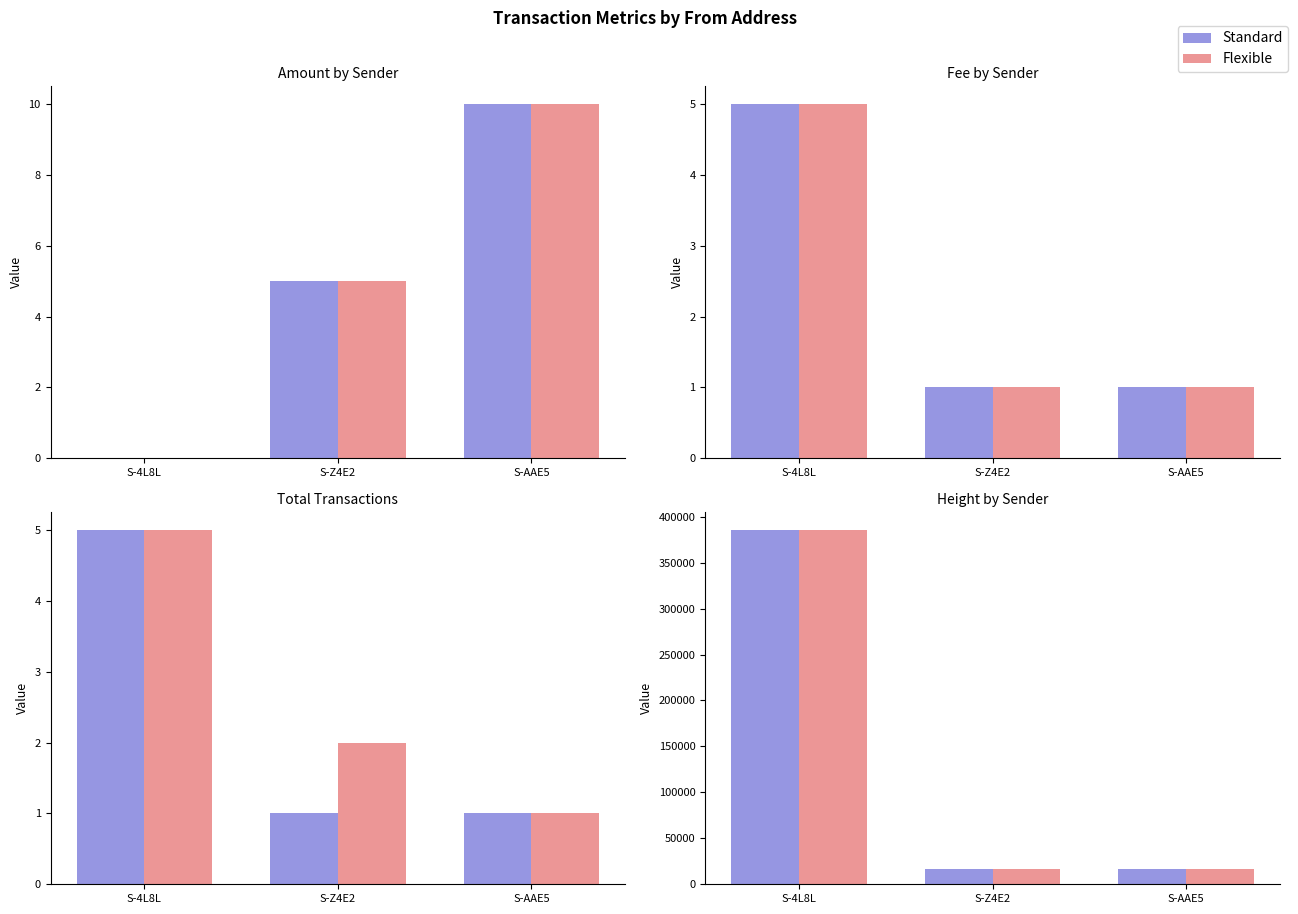

Are the bars grouped side by side (vs. stacked)?

Yes